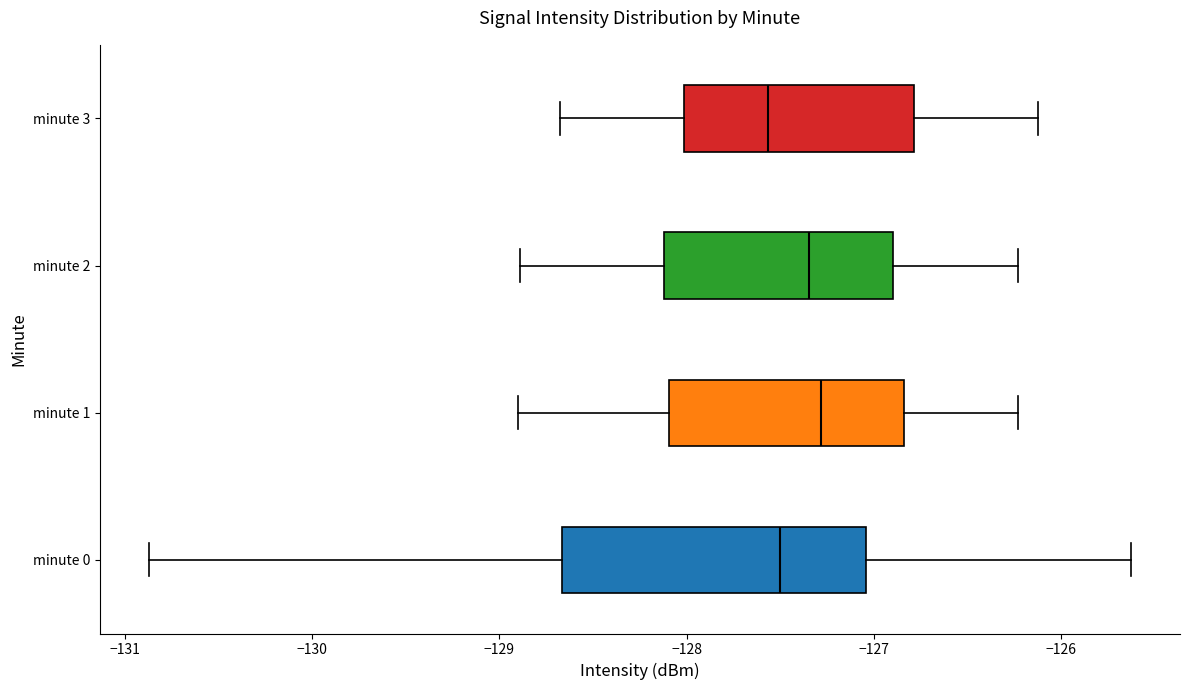

Reading bottom to top, transcribe this box plot: for each box, give where its median line is, the range the box spans, and where its two whiskers end, as read against the x-axis. The values are not printed on the chart, so give them approximately, as read against the axis.

minute 0: median -127.5, box -128.7 to -127.0, whiskers -130.9 to -125.6
minute 1: median -127.3, box -128.1 to -126.8, whiskers -128.9 to -126.2
minute 2: median -127.3, box -128.1 to -126.9, whiskers -128.9 to -126.2
minute 3: median -127.6, box -128.0 to -126.8, whiskers -128.7 to -126.1